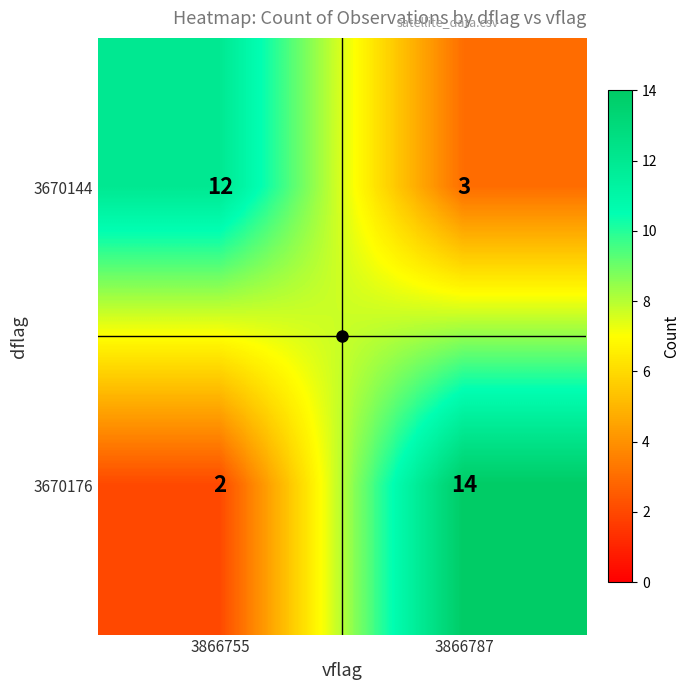

List the labels in order of 3670176 value, largest first.

3866787, 3866755